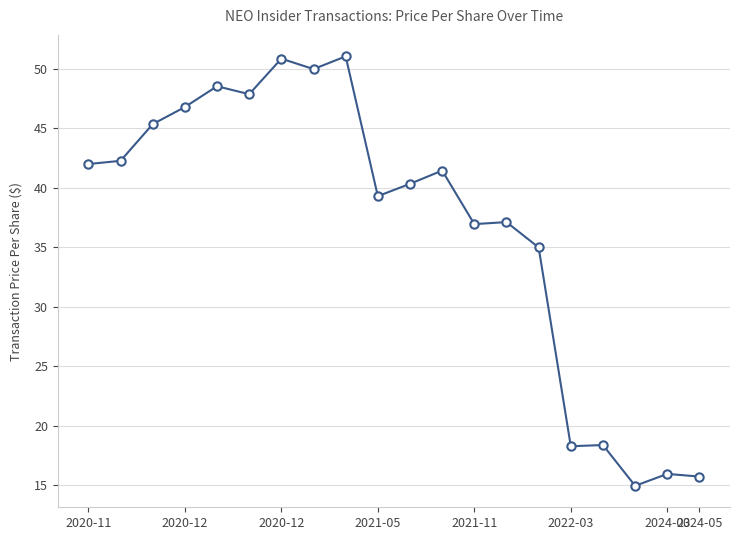

What is the difference between the maximum and minimum values?

36.1